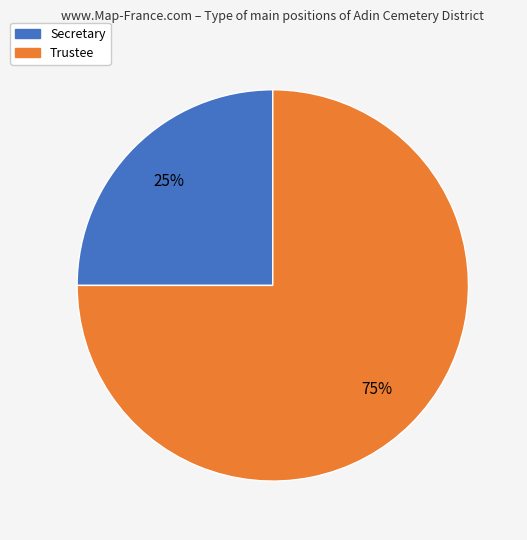

To the nearest percent, what is the difference between the Secretary and Trustee slice percentages?

50%